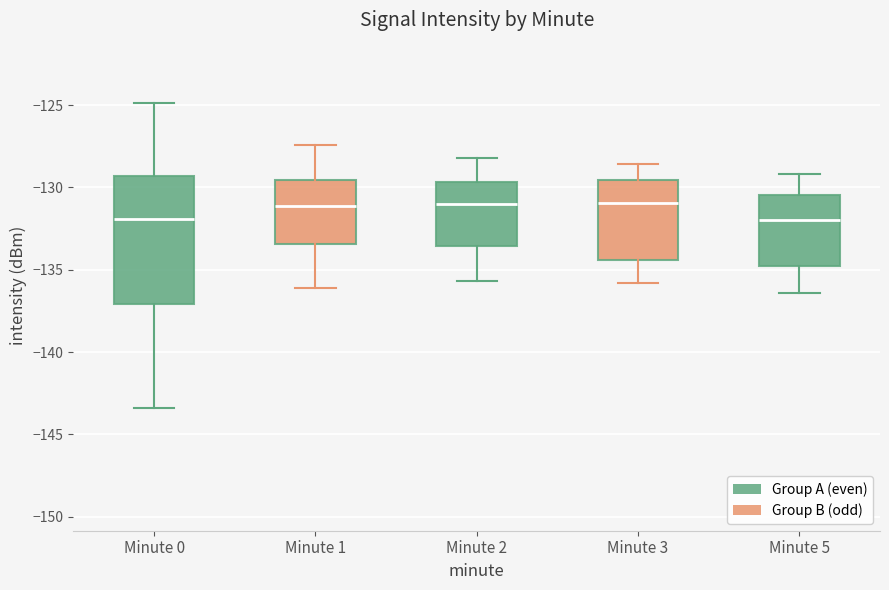

Reading left to right, transcribe this box plot: for each box, give where its median line is, the range the box spans, and where its two whiskers end, as read against the y-axis. The values are not printed on the chart, so give them approximately, as read against the axis.

Minute 0: median -132.0, box -137.0 to -129.5, whiskers -143.5 to -125.0
Minute 1: median -131.0, box -133.5 to -129.5, whiskers -136.0 to -127.5
Minute 2: median -131.0, box -133.5 to -129.5, whiskers -135.5 to -128.0
Minute 3: median -131.0, box -134.5 to -129.5, whiskers -136.0 to -128.5
Minute 5: median -132.0, box -134.5 to -130.5, whiskers -136.5 to -129.0